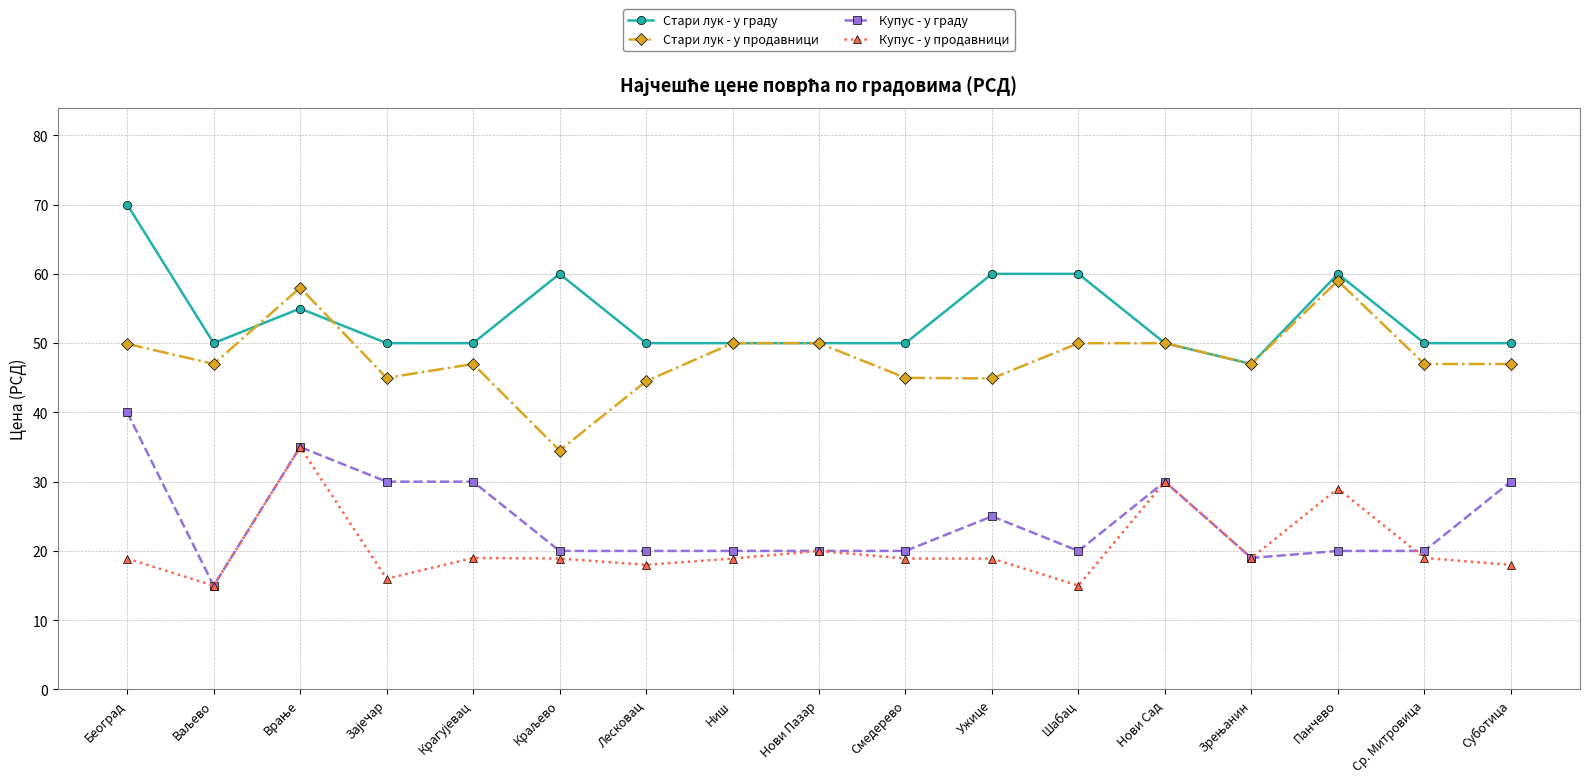

Is it true that Стари лук - у продавници equals 11.6 at Београд?

False